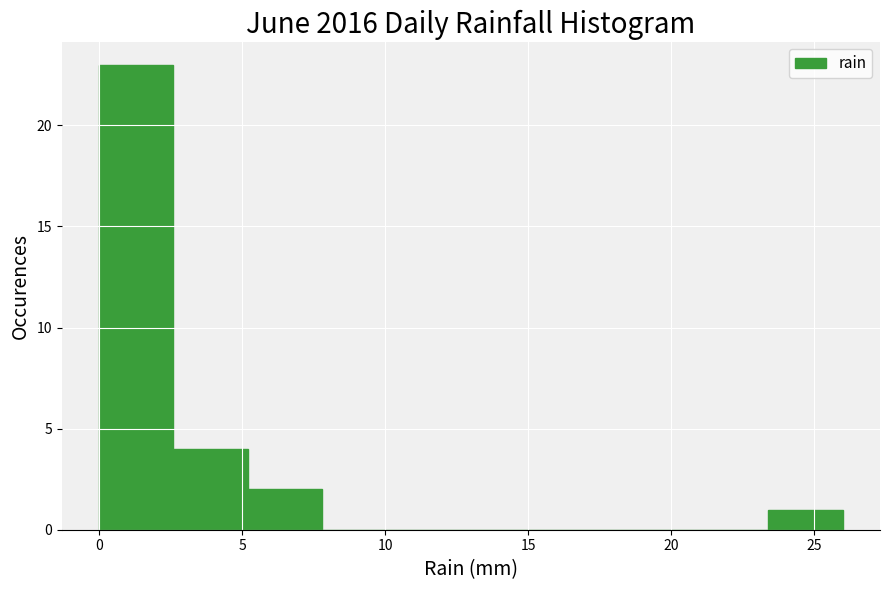

Reading left to right, list every bar in this chart as the range it spans on the x-axis followed by its height. Neither the bar edges nor the heights are printed on the chart, so give them approximately, as read against the axes.

0.0 to 2.6: 23
2.6 to 5.2: 4
5.2 to 7.8: 2
7.8 to 10.4: 0
10.4 to 13.0: 0
13.0 to 15.6: 0
15.6 to 18.2: 0
18.2 to 20.8: 0
20.8 to 23.4: 0
23.4 to 26.0: 1